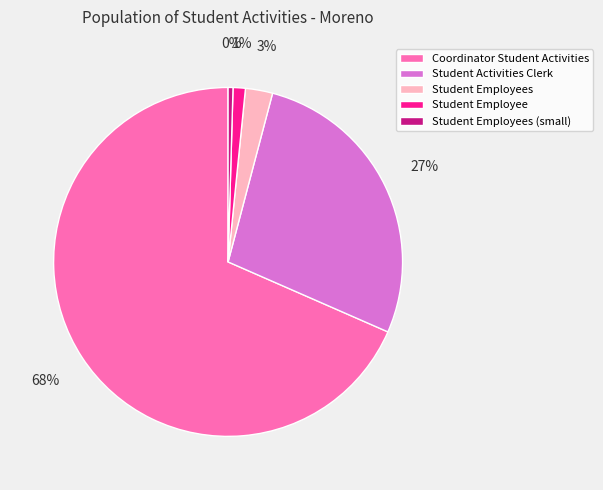

Which has a higher value, Student Employees or Student Employee?

Student Employees